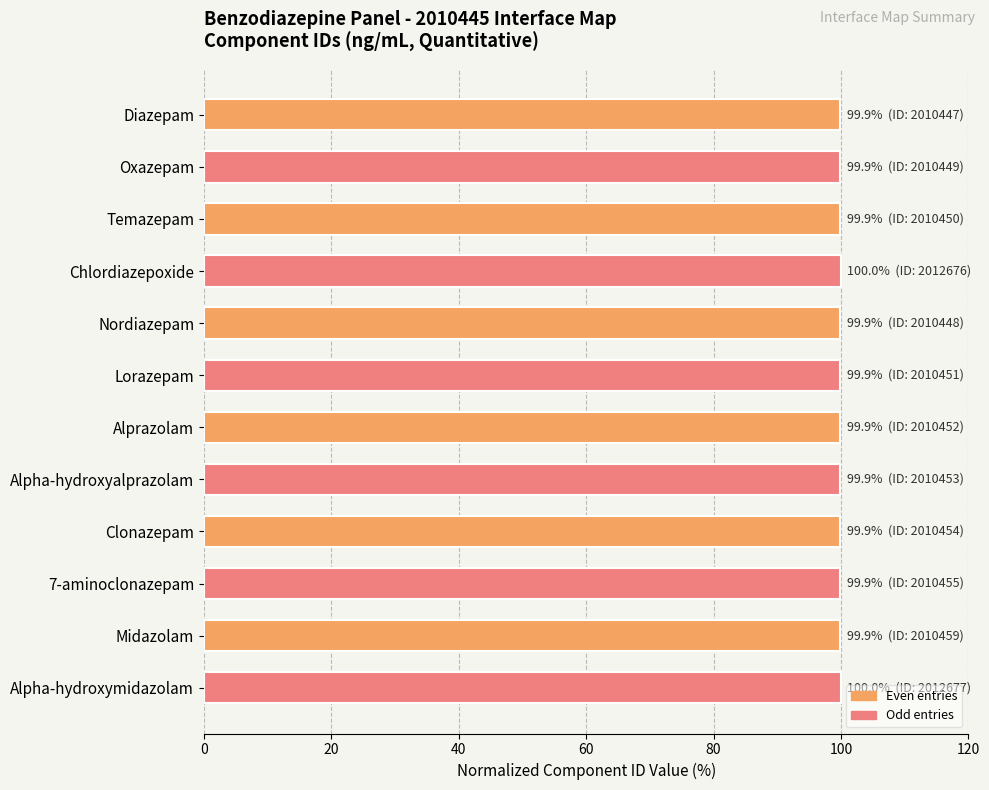

What is the difference between the maximum and minimum values?

0.1